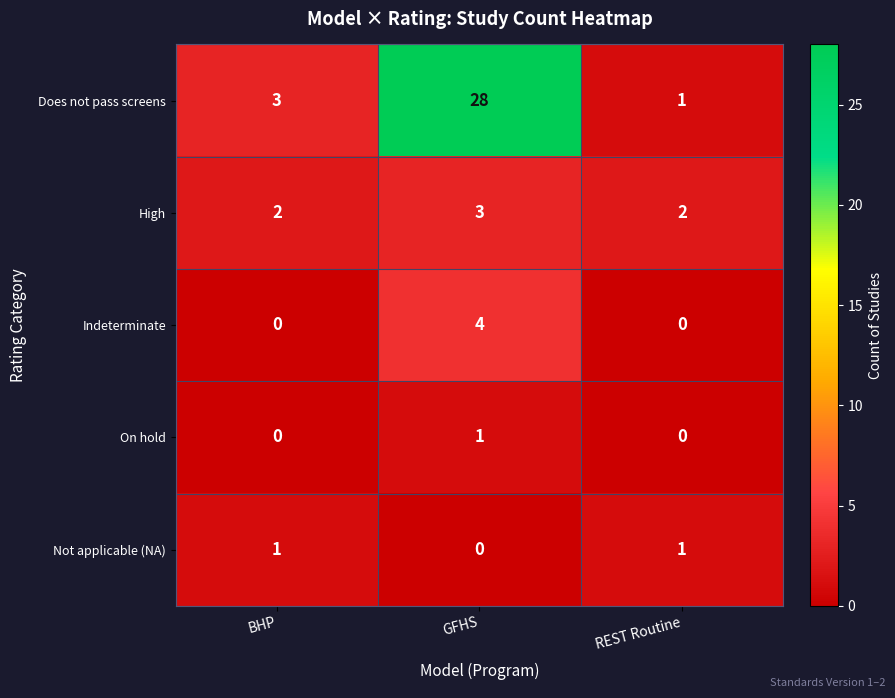

Rank the series at GFHS from highest to lowest value.

Does not pass screens, Indeterminate, High, On hold, Not applicable (NA)